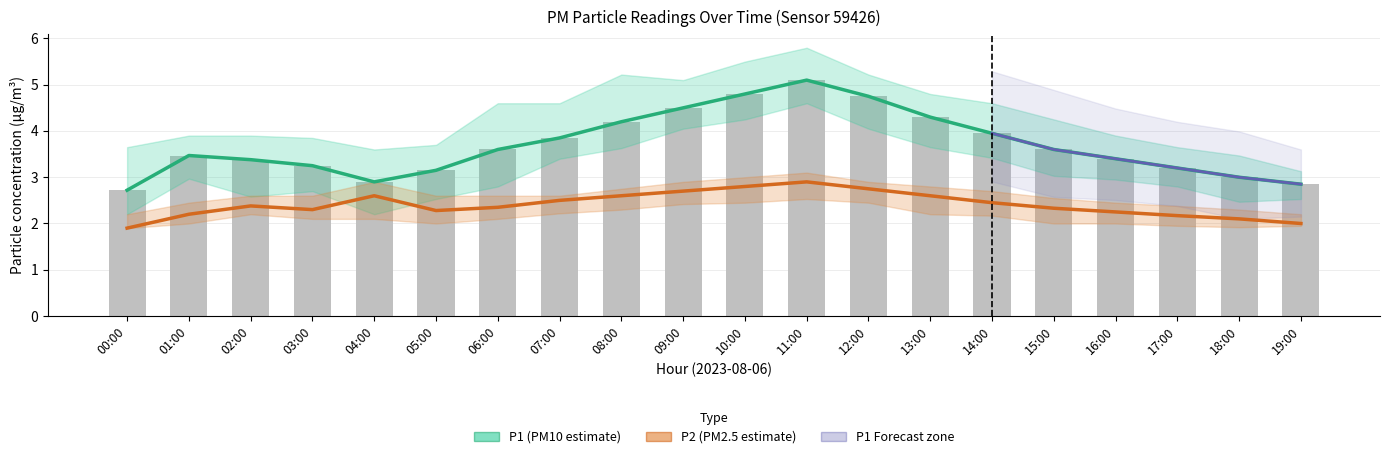

Where is P1 (PM10 estimate) nearest to the value 3?

18:00